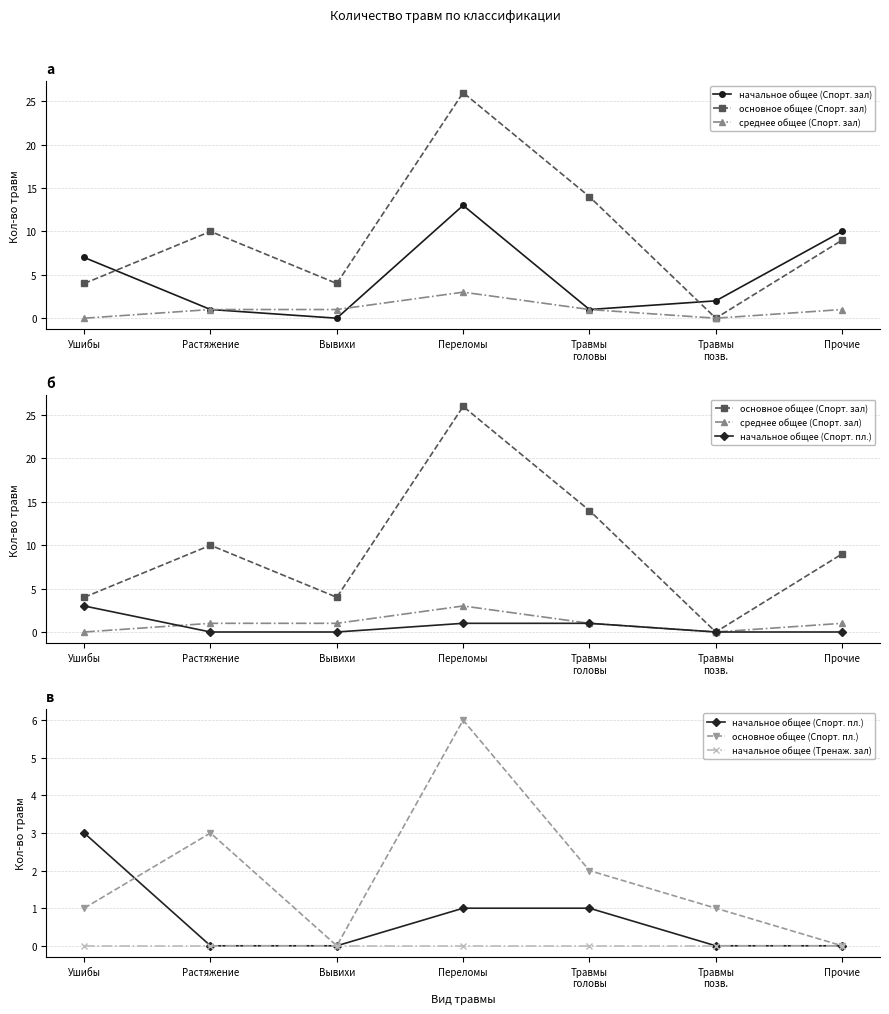

True or false: основное общее (Спорт. пл.) has more than 1 points higher than both neighbors.

True